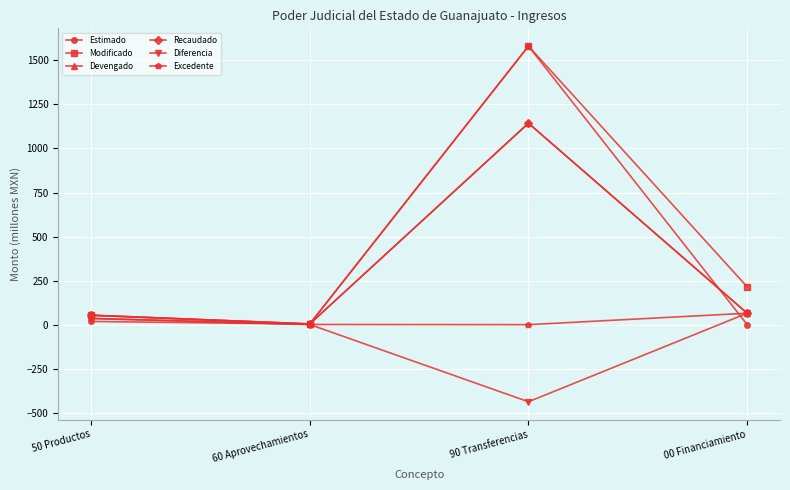

In Estimado, how many points are lower than both neighbors (excluding endpoints)?

1